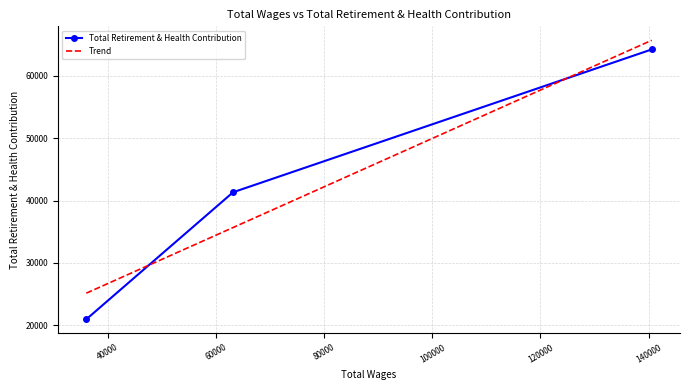

Is this an area chart (filled region under the line)?

No